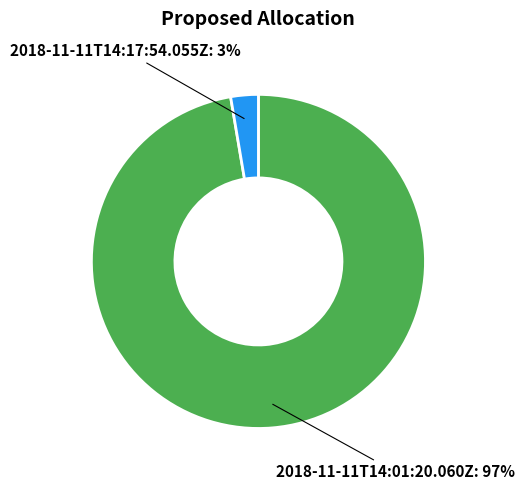

How many segments does this pie chart have?

2